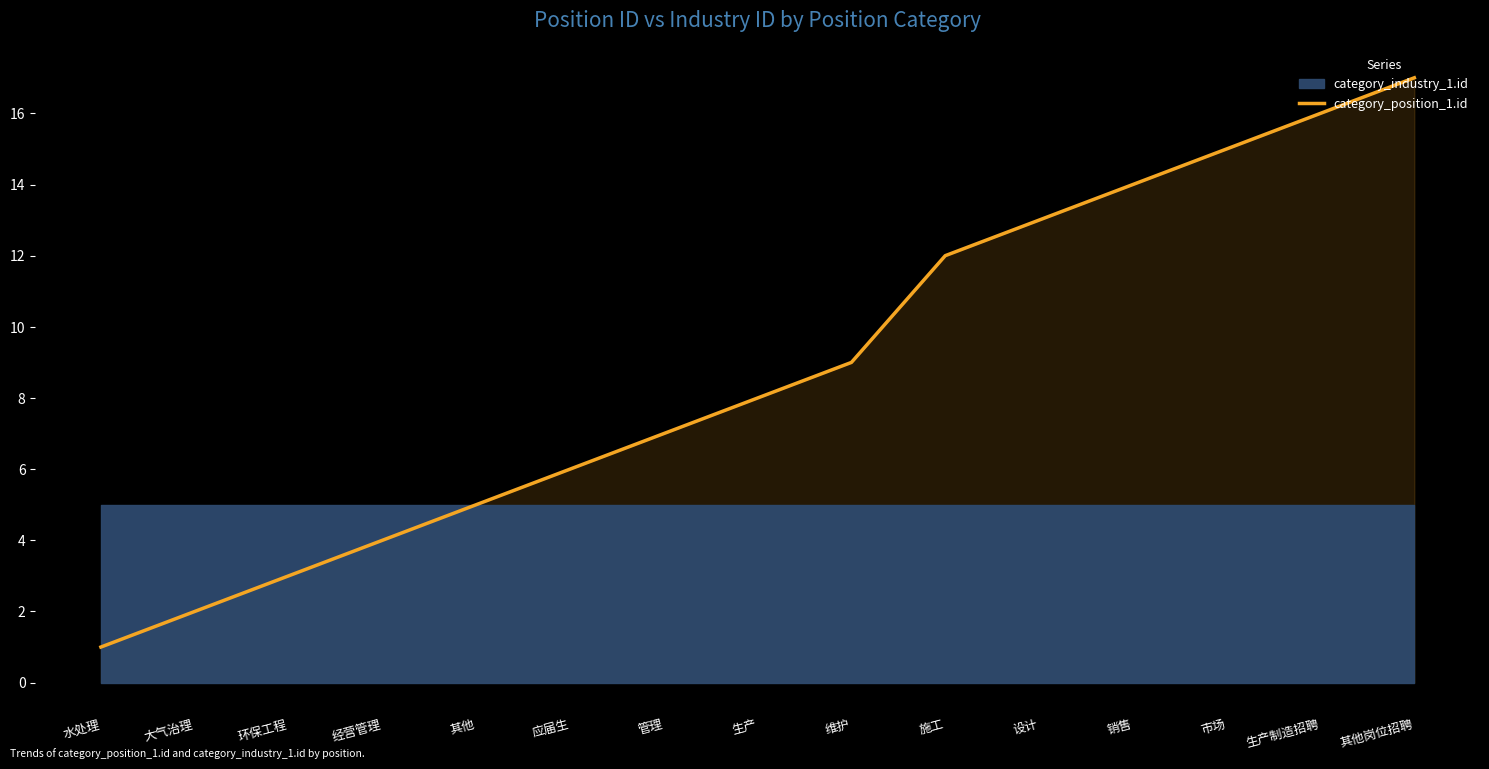

The category_position_1.id series shows 6 at 维护. True or false?

False